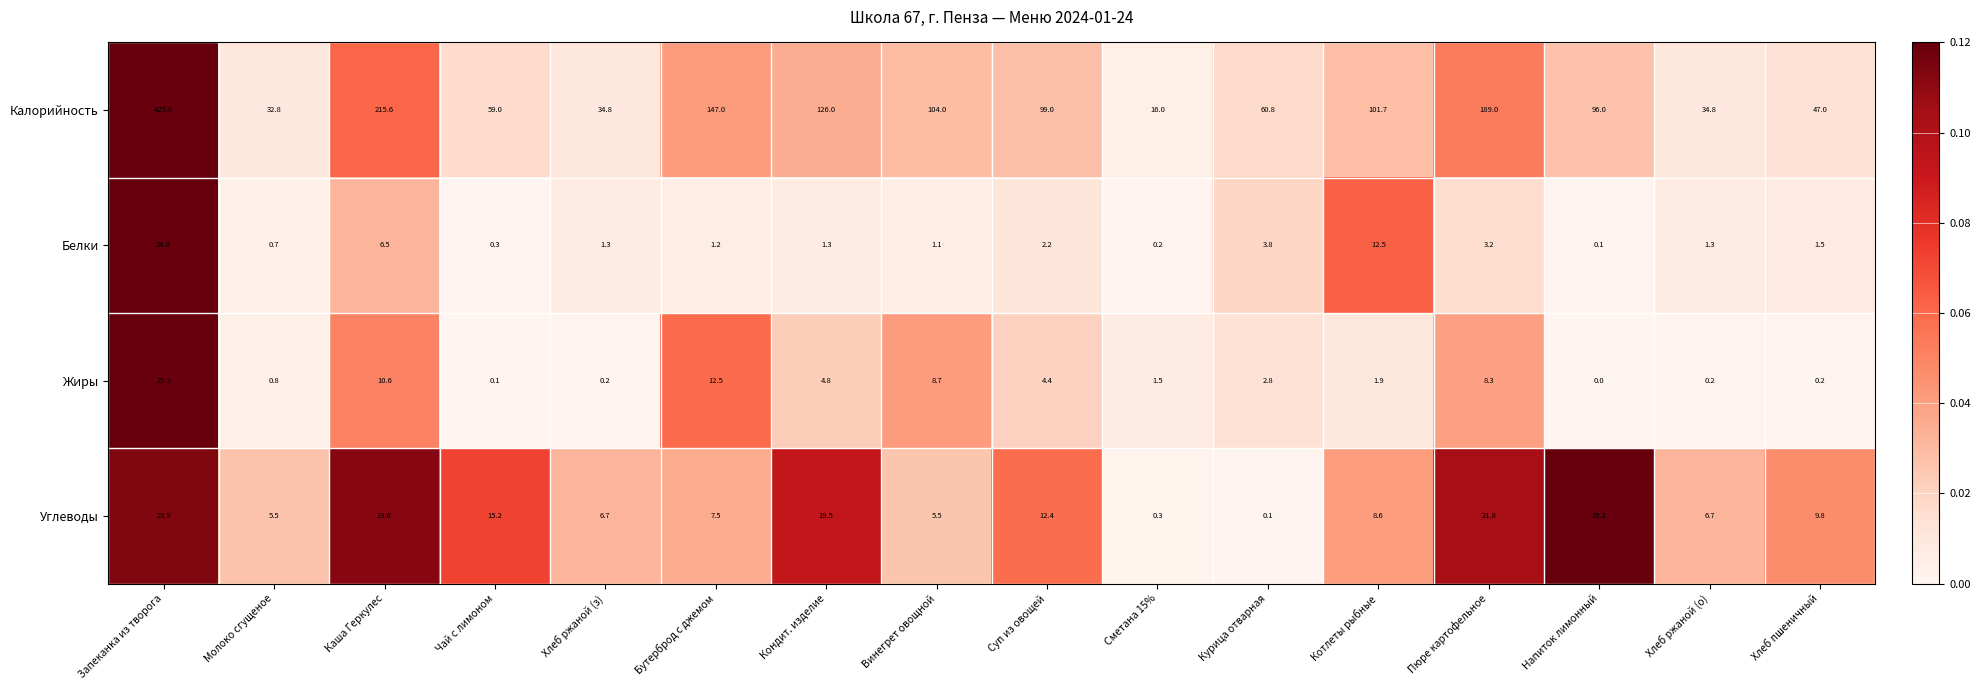

What is the total value across all series at Хлеб пшеничный?

58.5